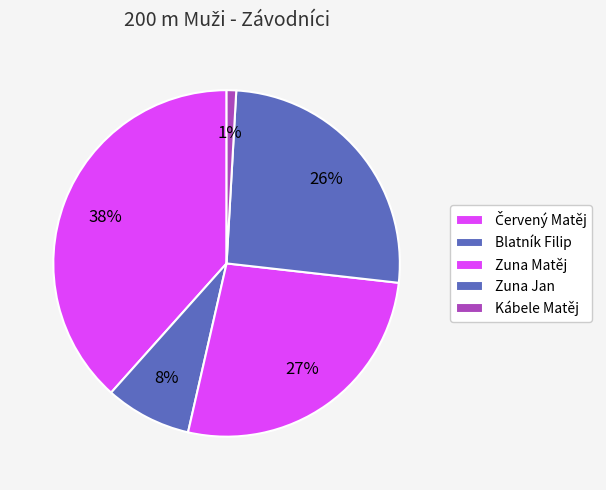

How many slices are in this pie chart?

5